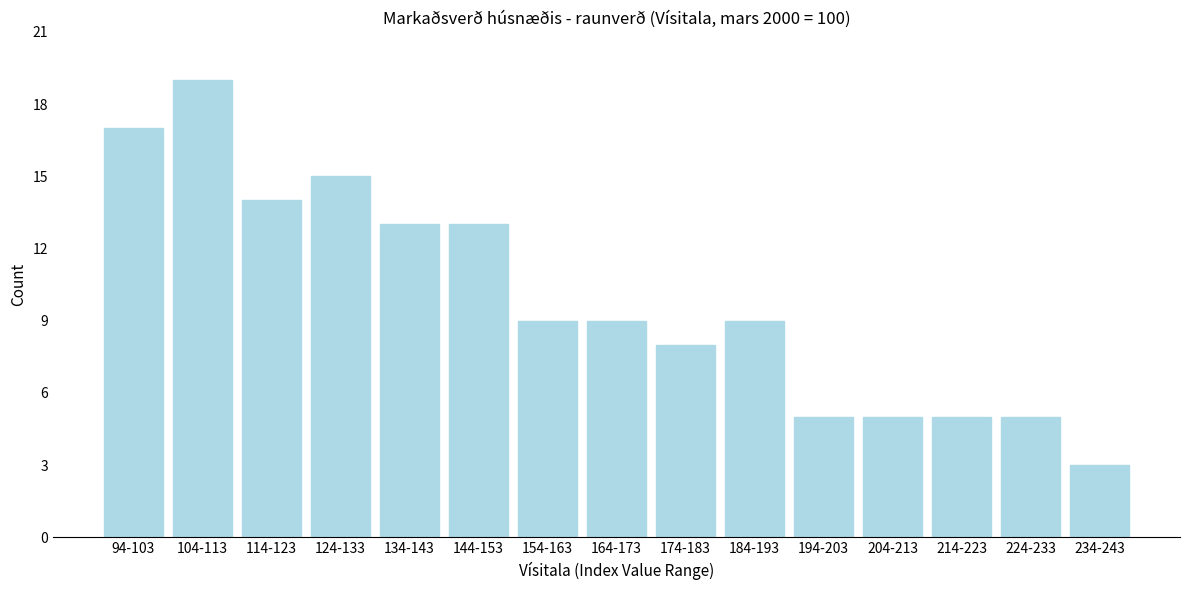

Reading left to right, extract all data points from this chart.

17	19	14	15	13	13	9	9	8	9	5	5	5	5	3